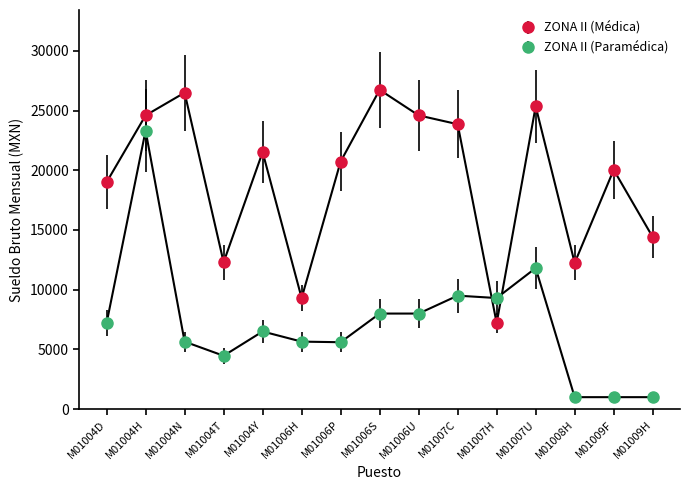

Rank the series at M01004T from highest to lowest value.

ZONA II (Médica), ZONA II (Paramédica)